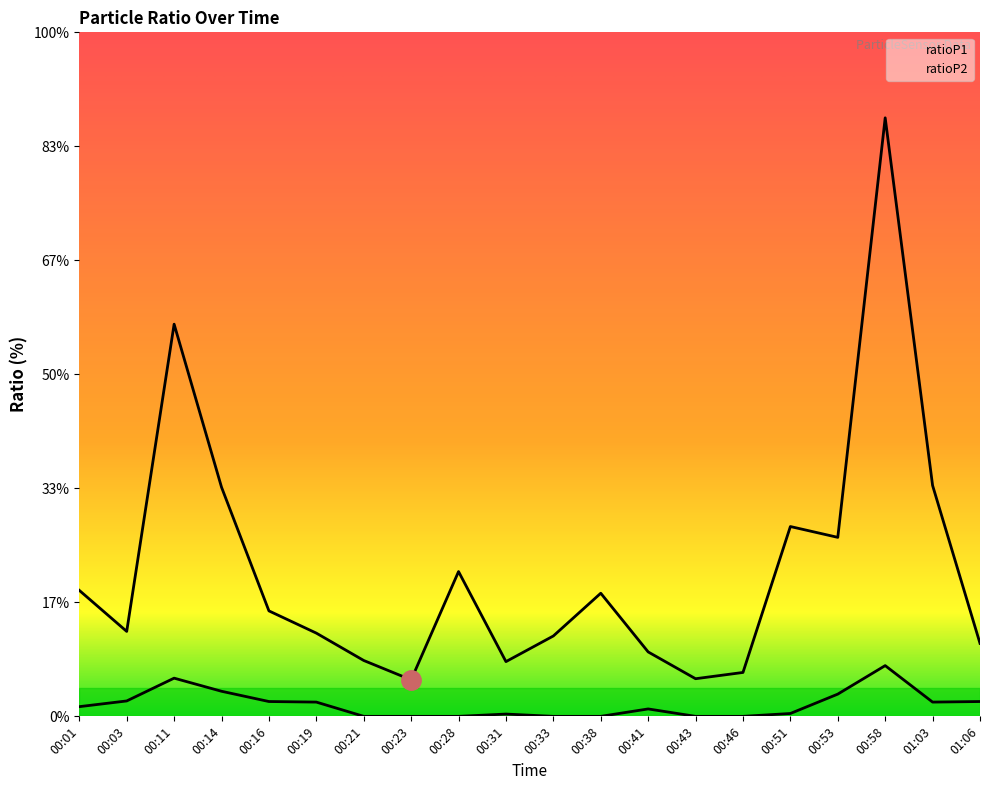

Is this an area chart (filled region under the line)?

No